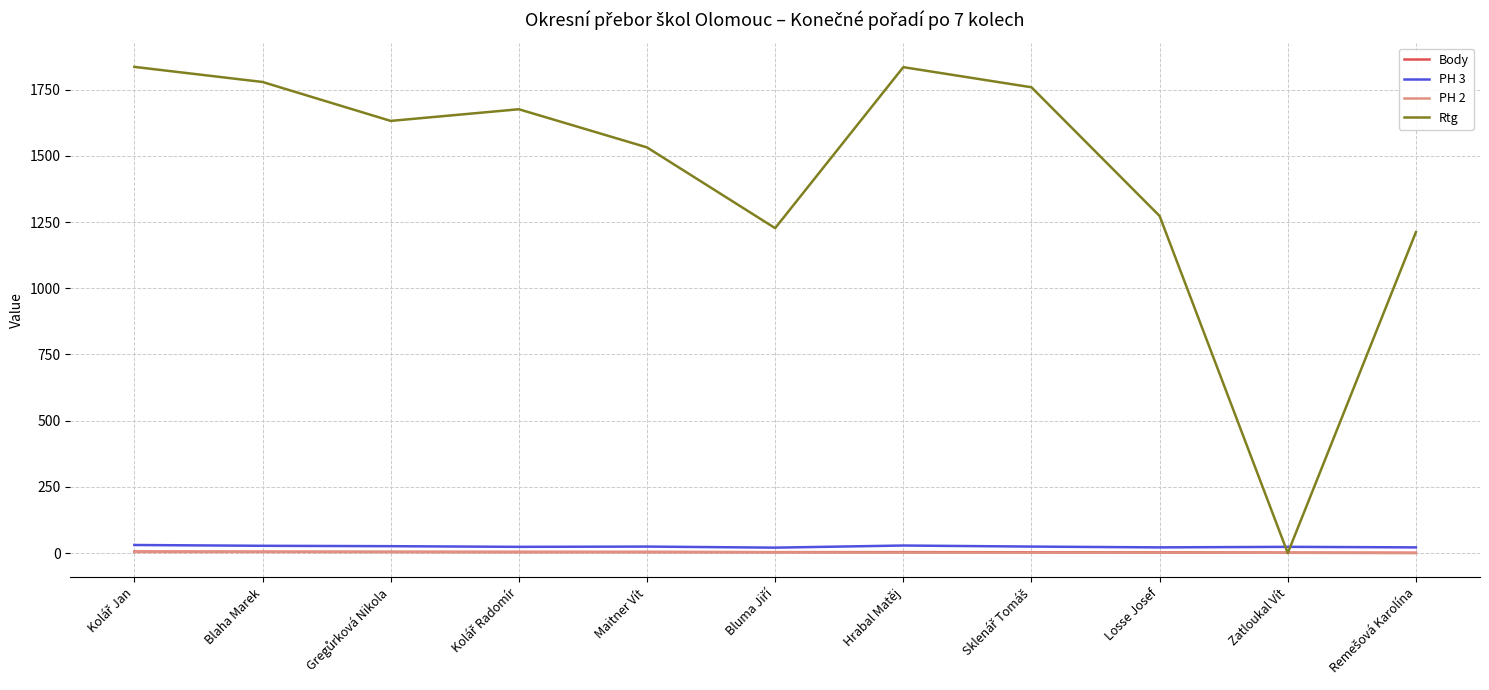

Which series has the largest total across all categories?

Rtg